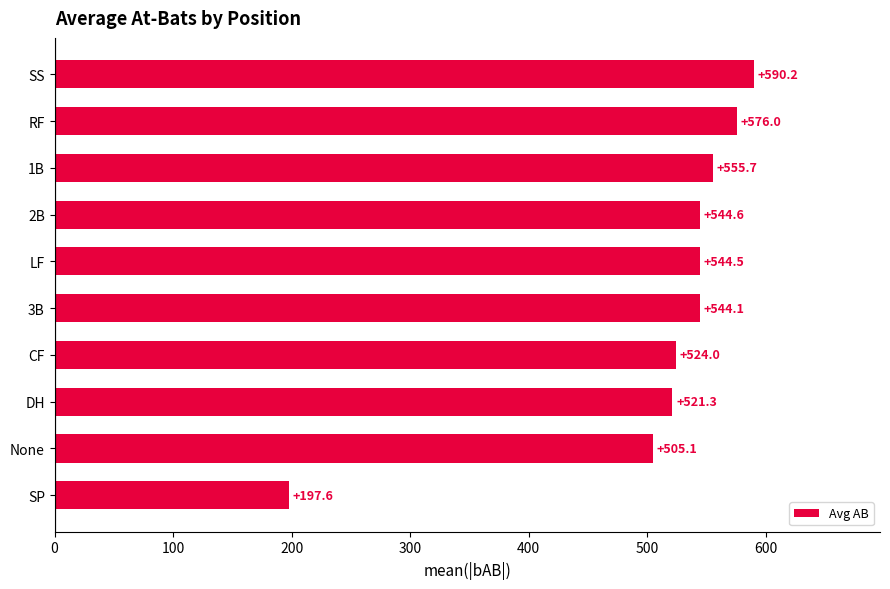

What is the difference between the maximum and second lowest values?

85.1